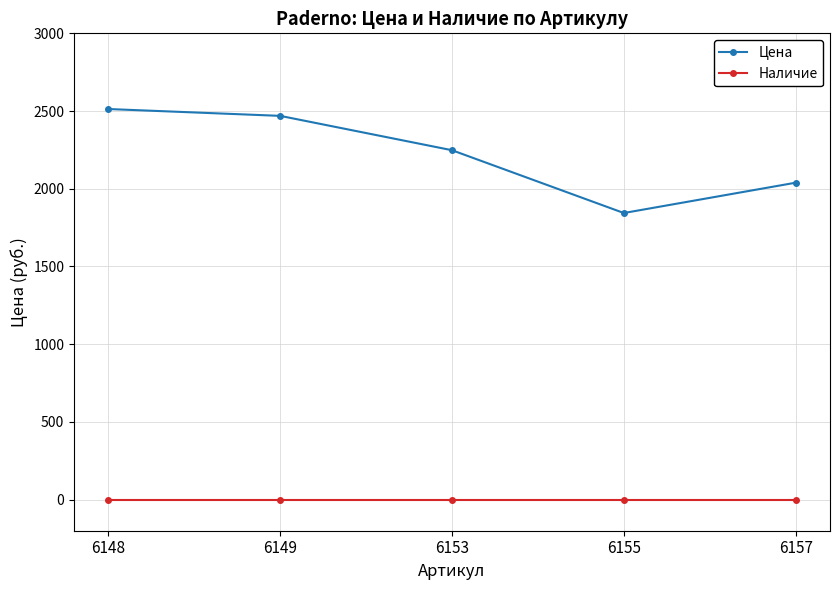

Which series has the largest range (max minus min)?

Цена